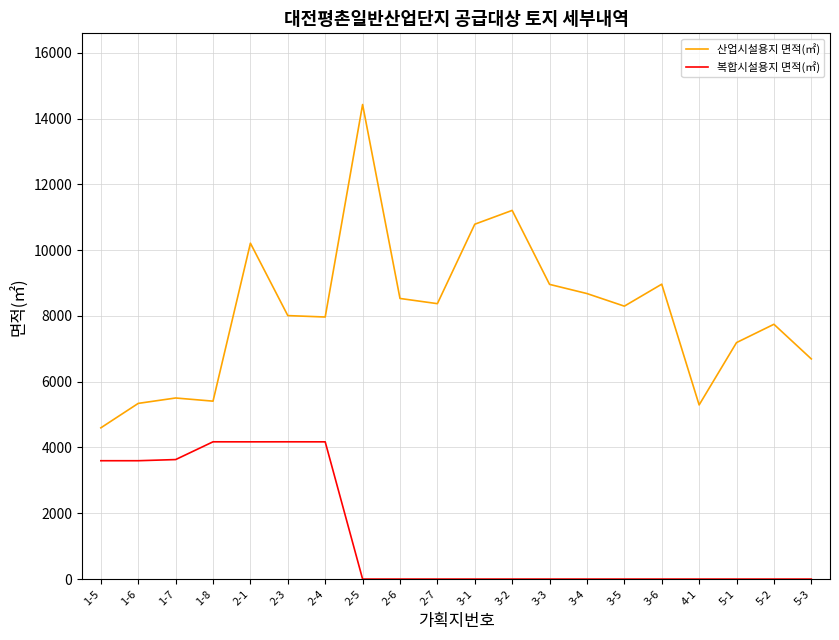

True or false: 산업시설용지 면적(㎡) and 복합시설용지 면적(㎡) intersect in this chart.

False